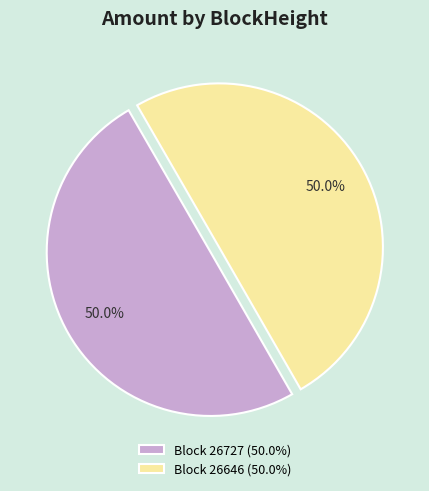

Do Block 26727 (50.0%) and Block 26646 (50.0%) together represent more than half of the pie?

Yes